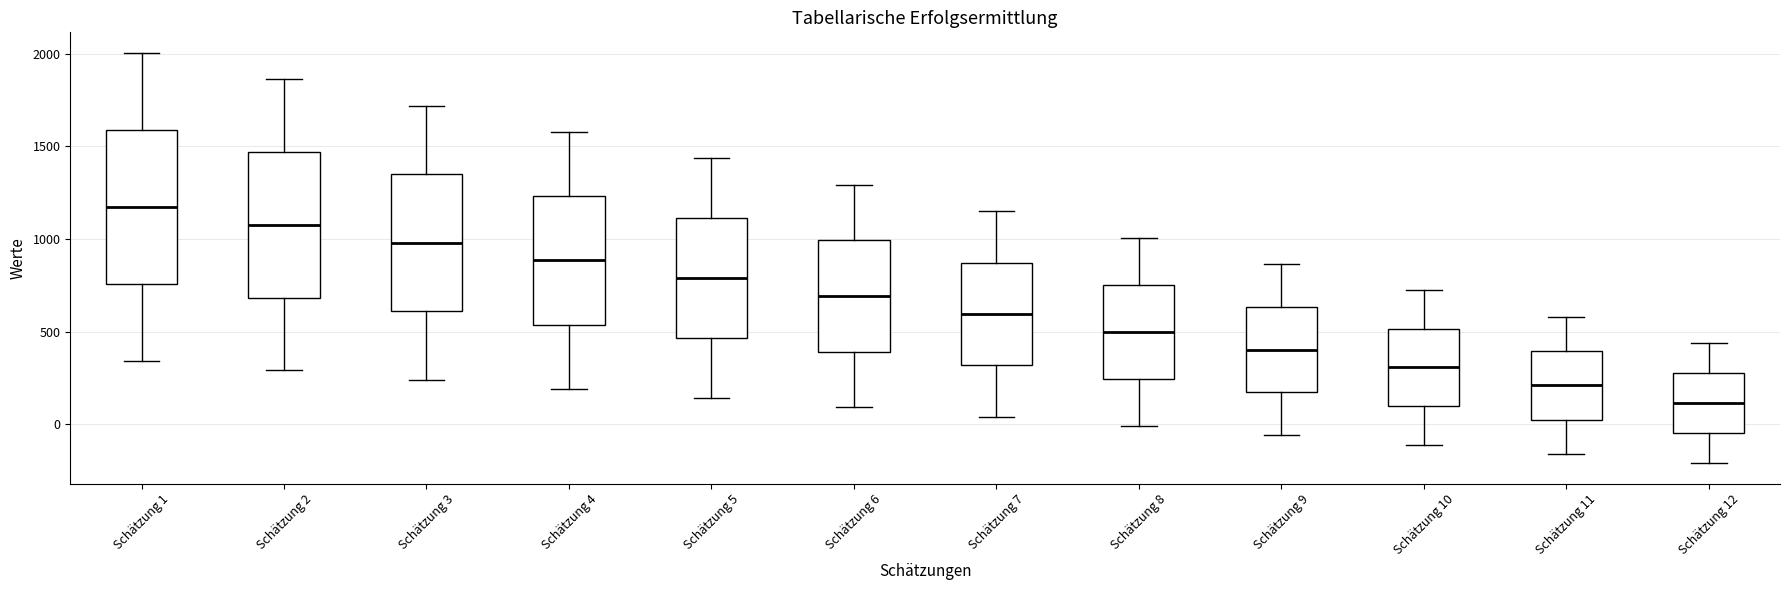

Which box has the highest median line?

Schätzung 1